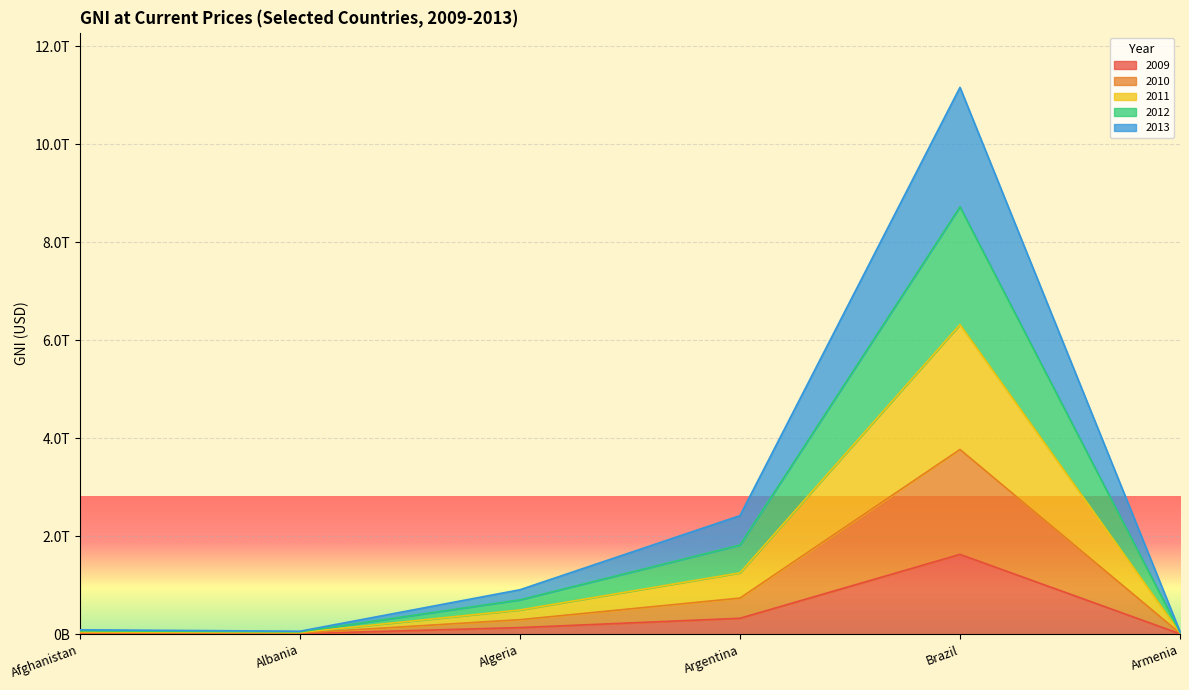

What value does the 2010 series have at Algeria?

297182202051.6